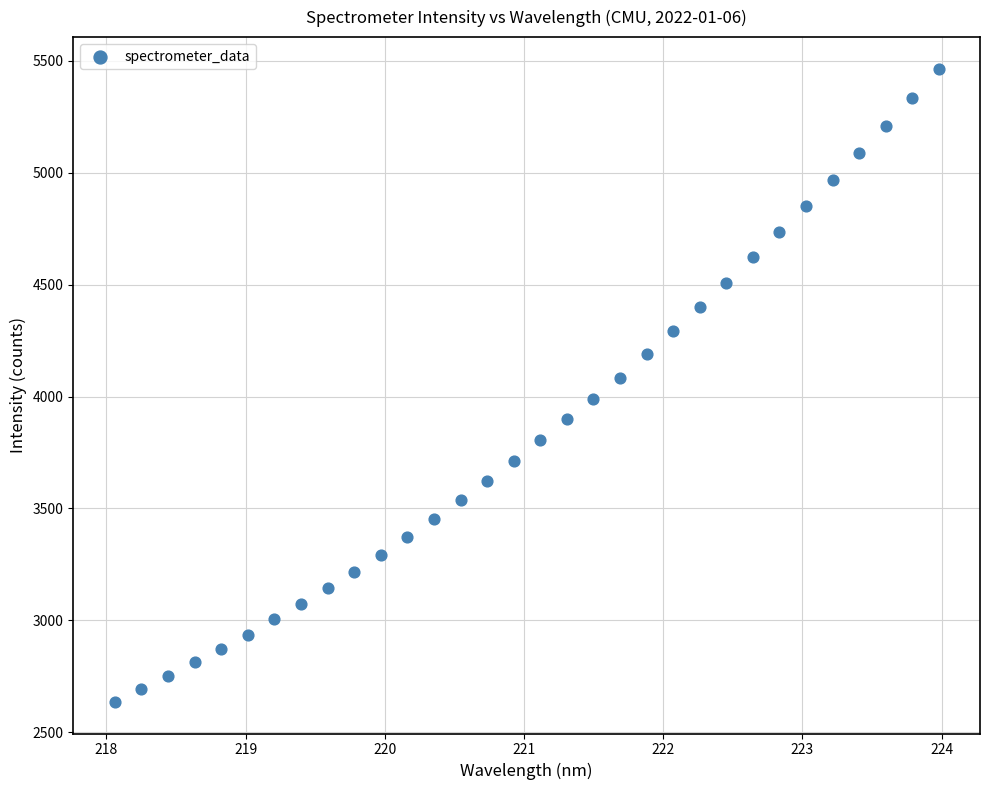

What is the range of Y values (max minus min)?

2829.3